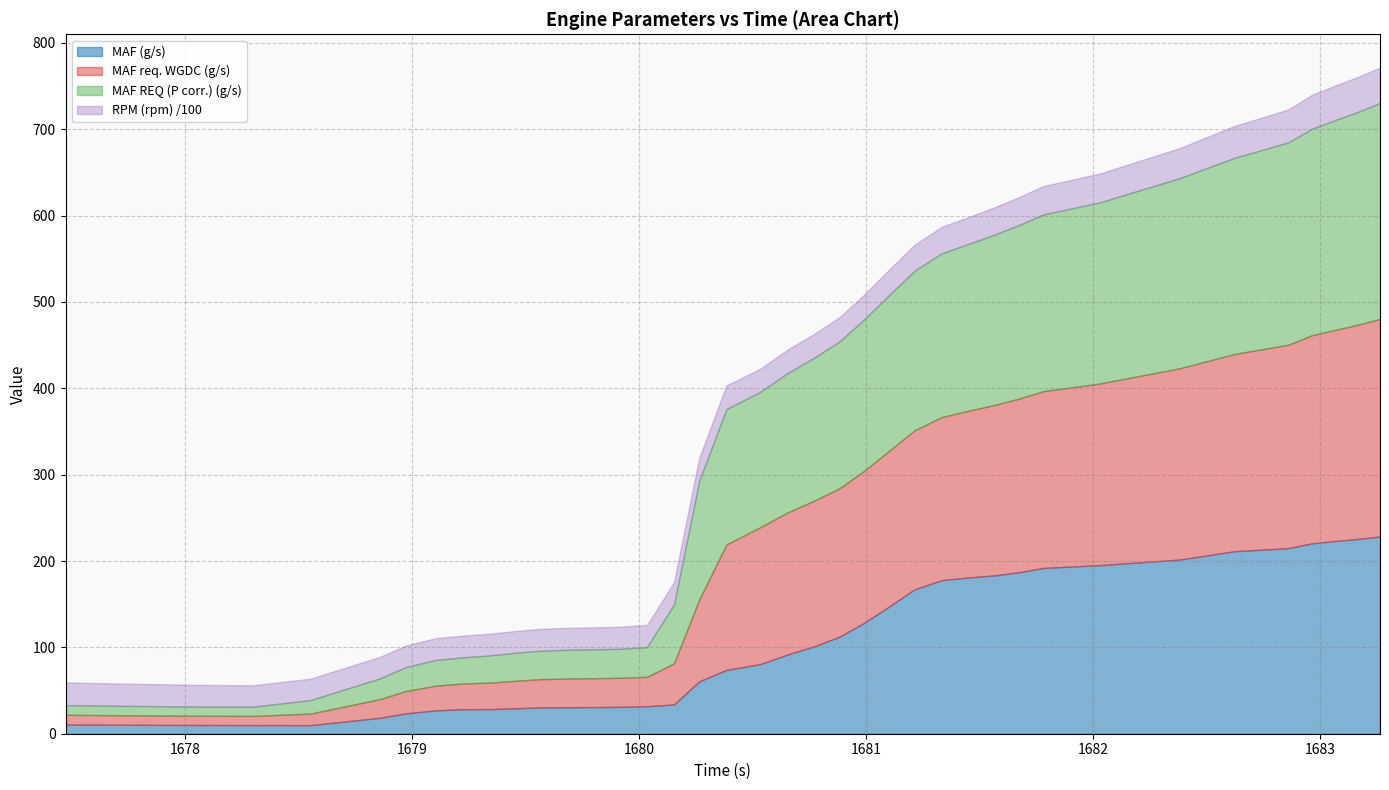

How many distinct data groups are displayed?

4